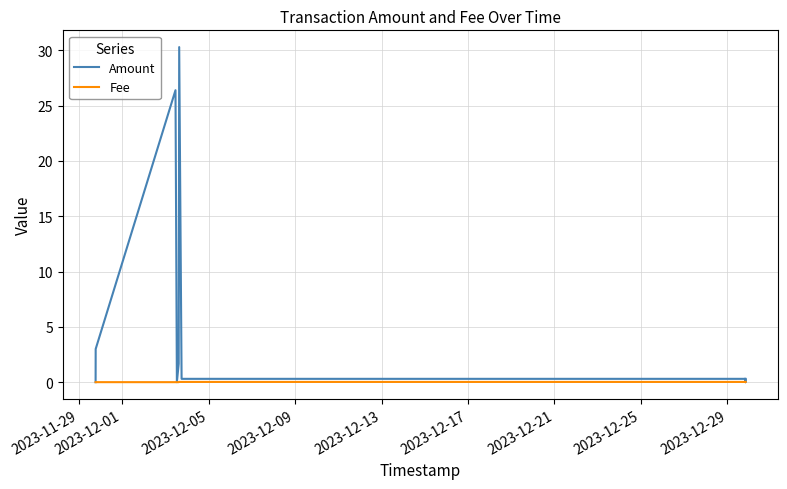

True or false: Fee has more than 2 points higher than both neighbors.

False